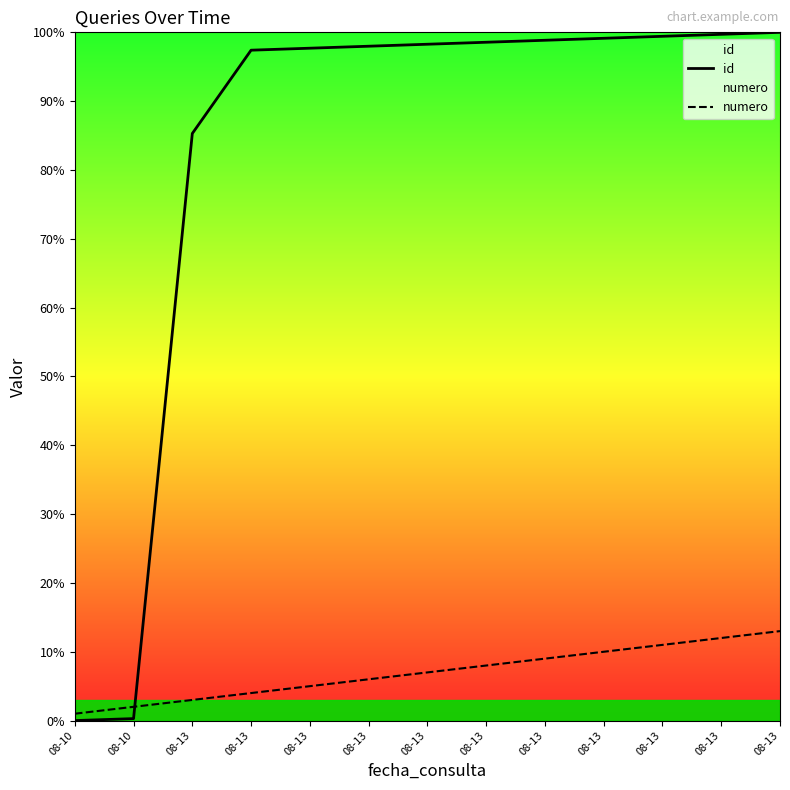

Is the value of numero at 08-13 greater than the value of id at 08-13?

No